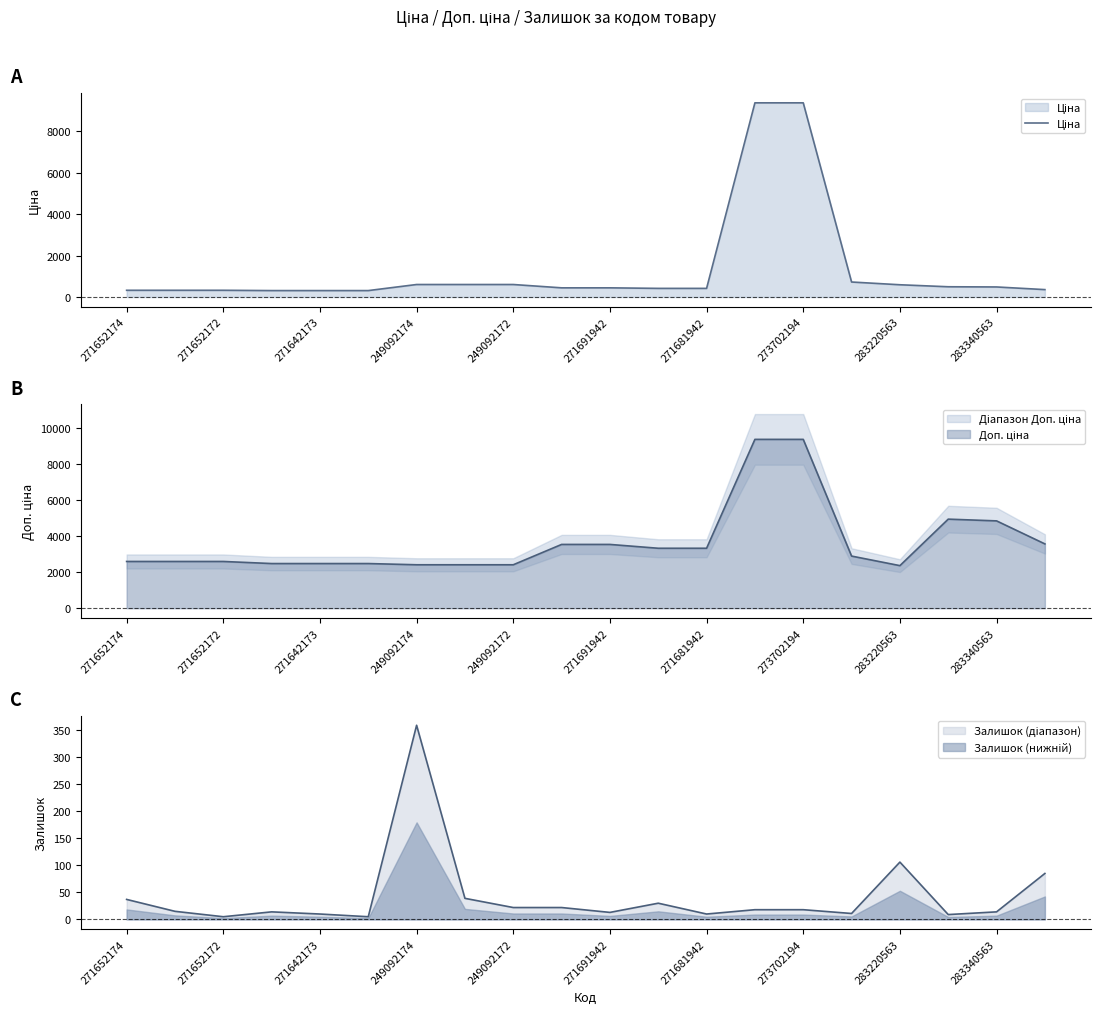

How many data points are above 443?

11